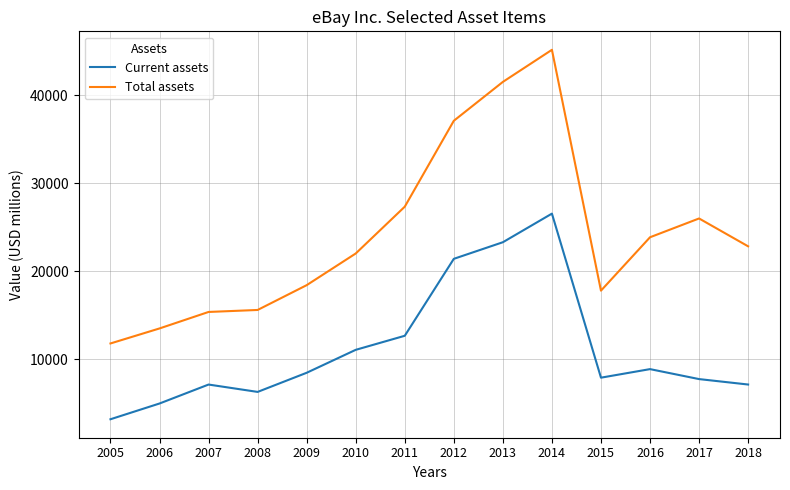

Where is Current assets nearest to the value 14857?

2011